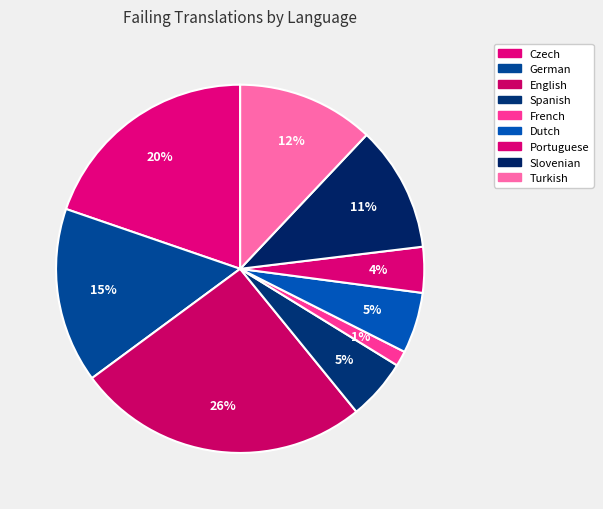

Rank the categories by value from highest to lowest.

English, Czech, German, Turkish, Slovenian, Spanish, Dutch, Portuguese, French